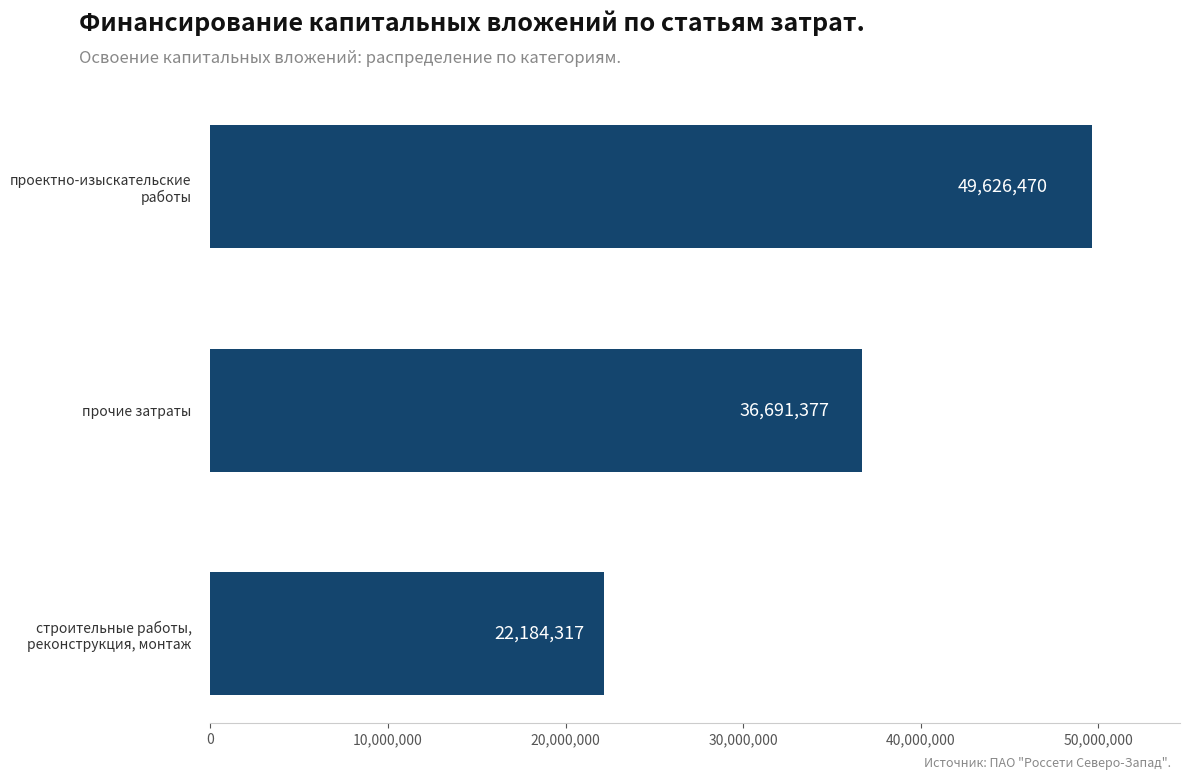

How many values are between 22184317 and 49626470?

3